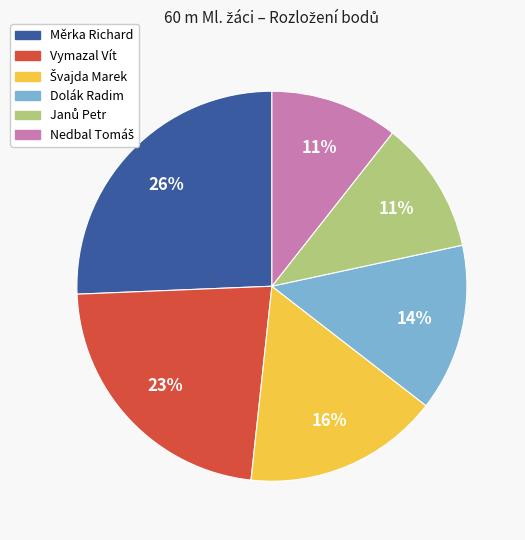

Is there any slice that represents more than half of the pie?

No